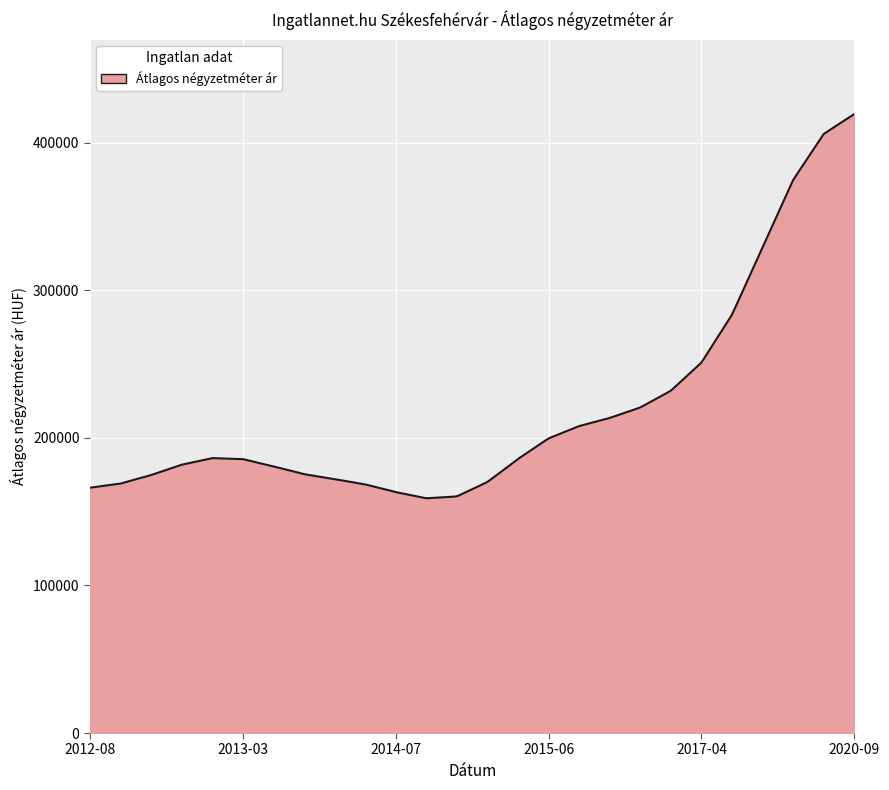

What is the difference between the maximum and minimum values?

260440.2